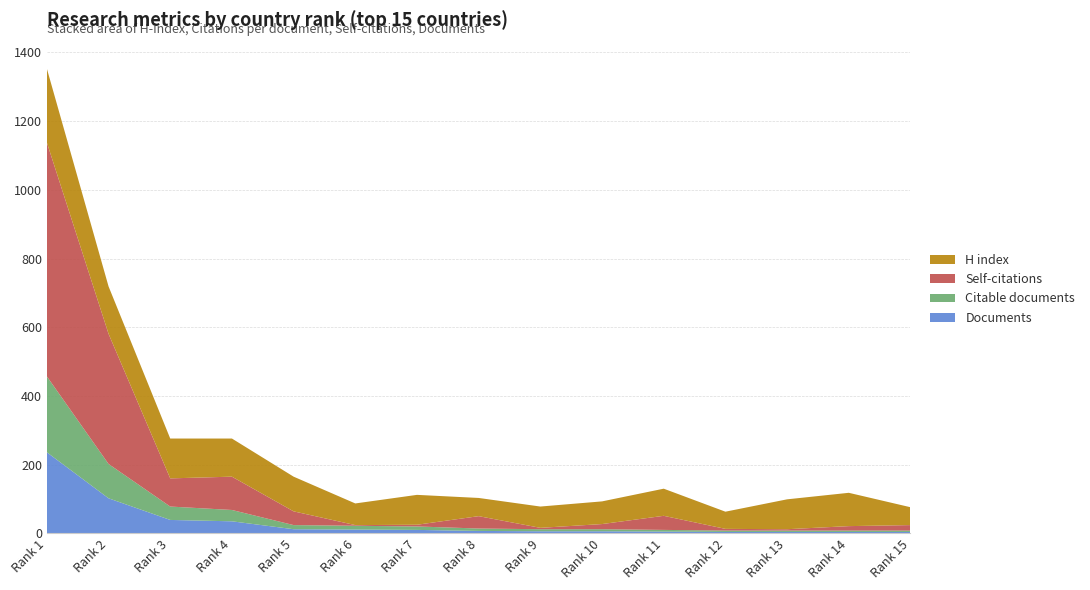

At which label does Documents reach its peak?

Rank 1